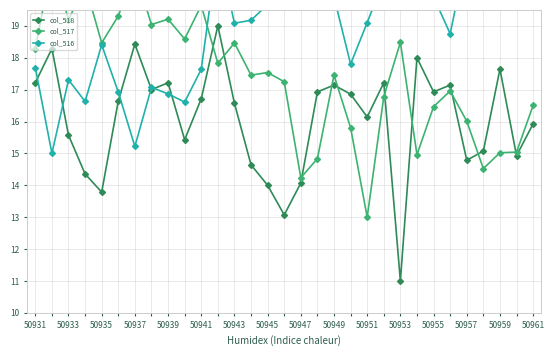

True or false: col_518 has more than 1 points higher than both neighbors.

True